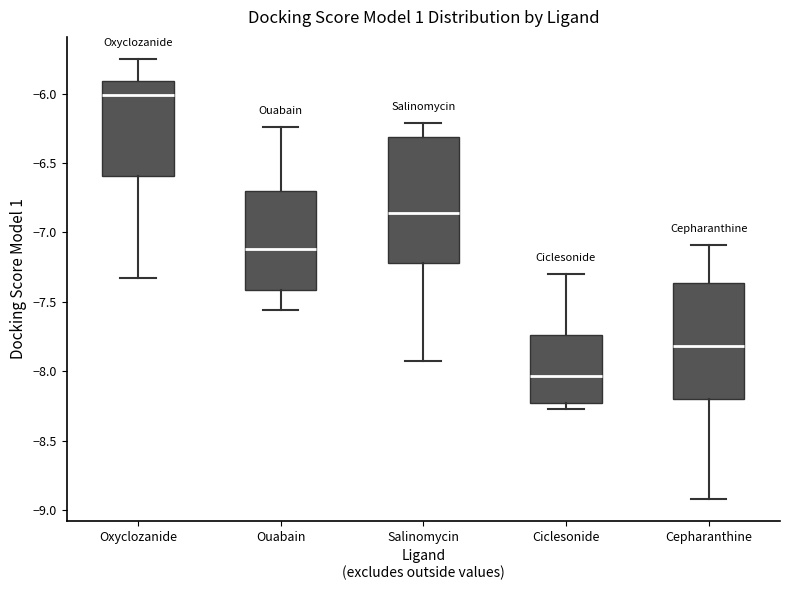

Reading left to right, read every box against the y-axis: the position of its median line, the range the box covers, and the ends of its whiskers. The values are not printed on the chart, so give them approximately, as read against the axis.

Oxyclozanide: median -6.00, box -6.60 to -5.90, whiskers -7.35 to -5.75
Ouabain: median -7.10, box -7.40 to -6.70, whiskers -7.55 to -6.25
Salinomycin: median -6.85, box -7.20 to -6.30, whiskers -7.95 to -6.20
Ciclesonide: median -8.05, box -8.25 to -7.75, whiskers -8.25 (just below the box's lower edge) to -7.30
Cepharanthine: median -7.80, box -8.20 to -7.35, whiskers -8.90 to -7.10